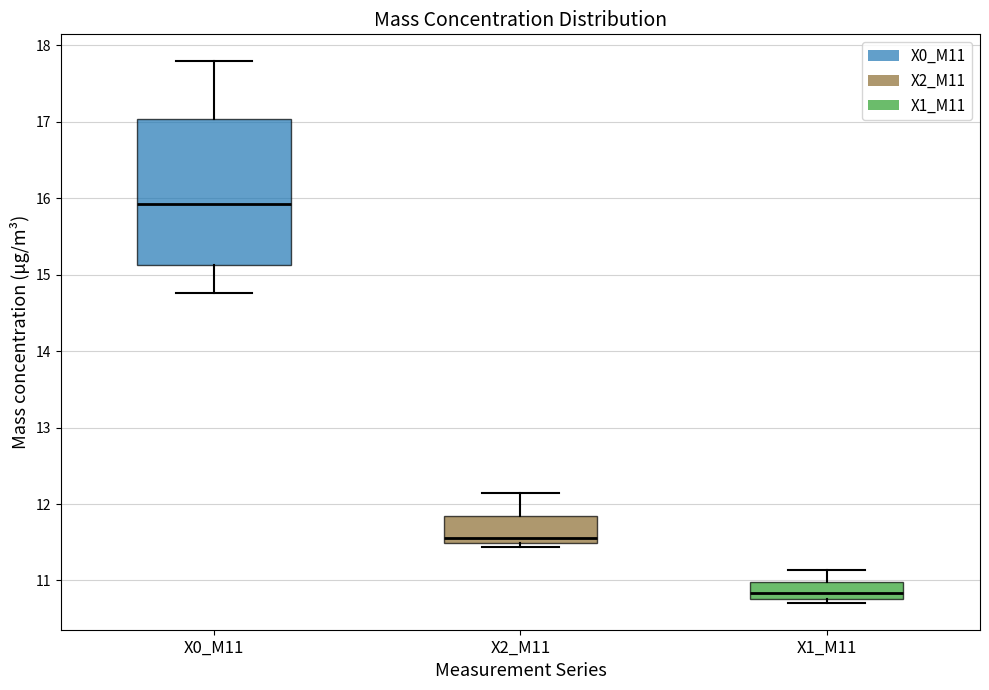

Reading left to right, transcribe this box plot: for each box, give where its median line is, the range the box spans, and where its two whiskers end, as read against the y-axis. The values are not printed on the chart, so give them approximately, as read against the axis.

X0_M11: median 15.9, box 15.1 to 17.0, whiskers 14.8 to 17.8
X2_M11: median 11.6, box 11.5 to 11.9, whiskers 11.4 to 12.1
X1_M11: median 10.8 (just above the box's lower edge), box 10.8 to 11.0, whiskers 10.7 to 11.1